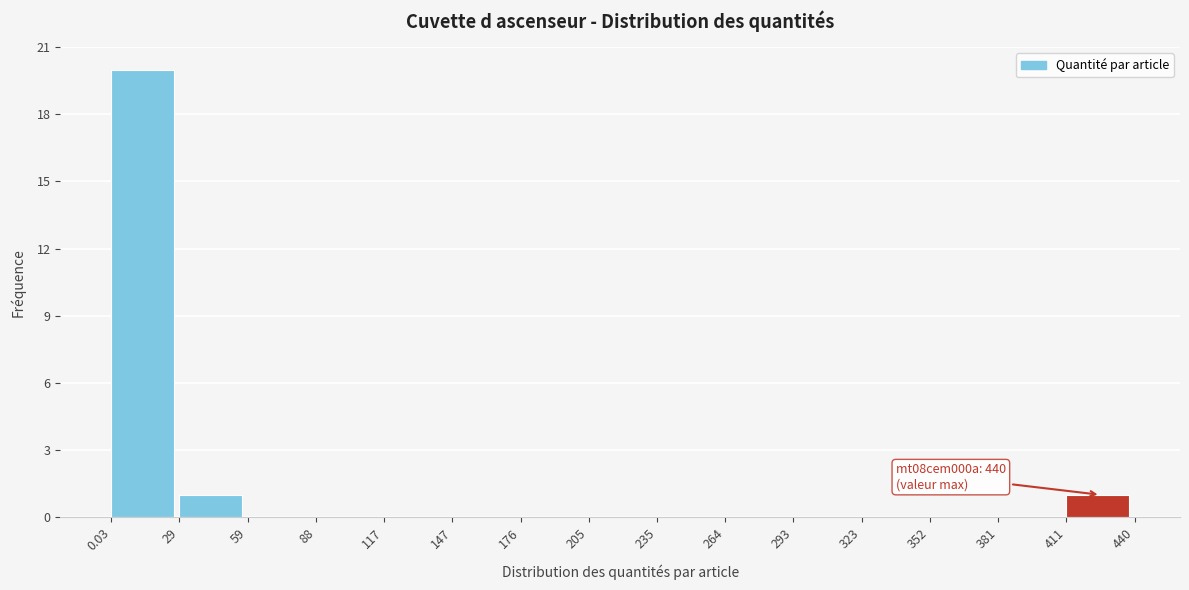

Over which range of the x-axis is the bar tallest?

0.03 to 29